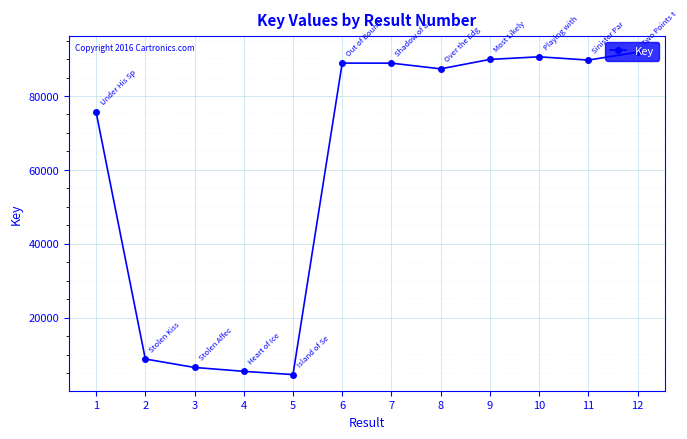

What is the value of the 1st point from the left?

75630